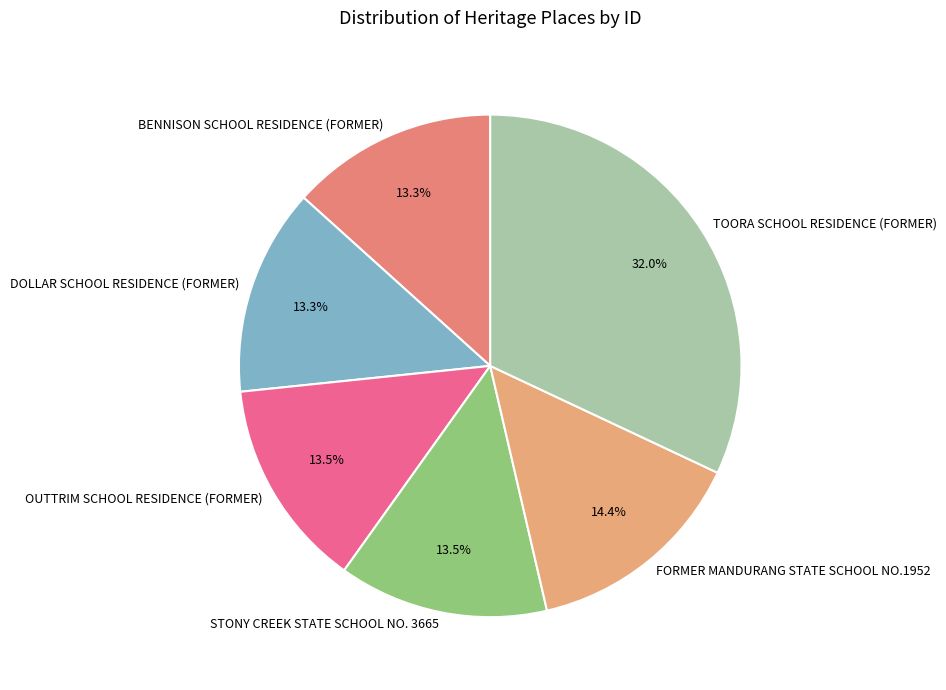

To the nearest percent, what is the difference between the STONY CREEK STATE SCHOOL NO. 3665 and TOORA SCHOOL RESIDENCE (FORMER) slice percentages?

18%